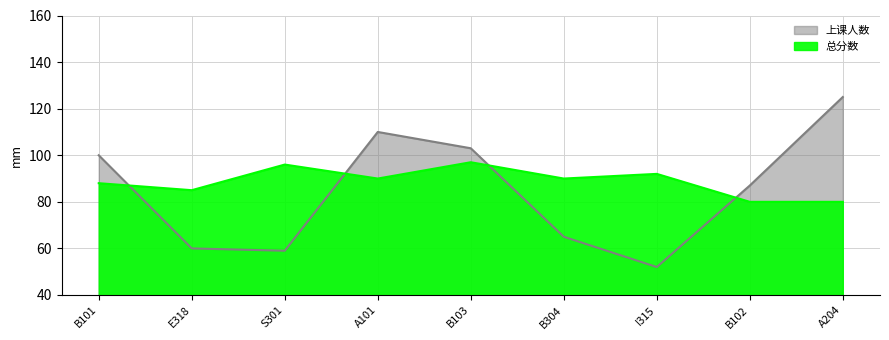

True or false: 总分数 has a value of 96 at S301.

True